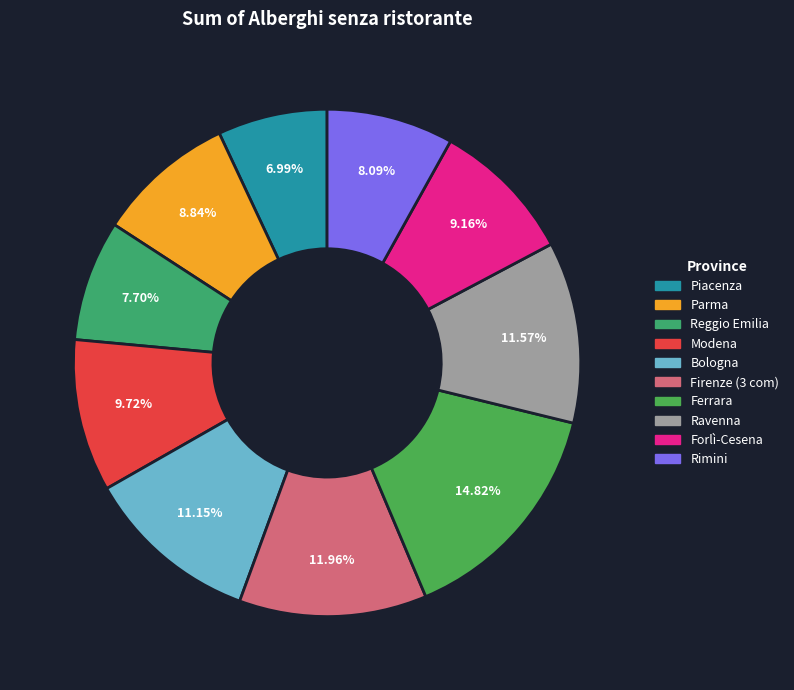

What is the total percentage of Piacenza and Reggio Emilia?

14.7%